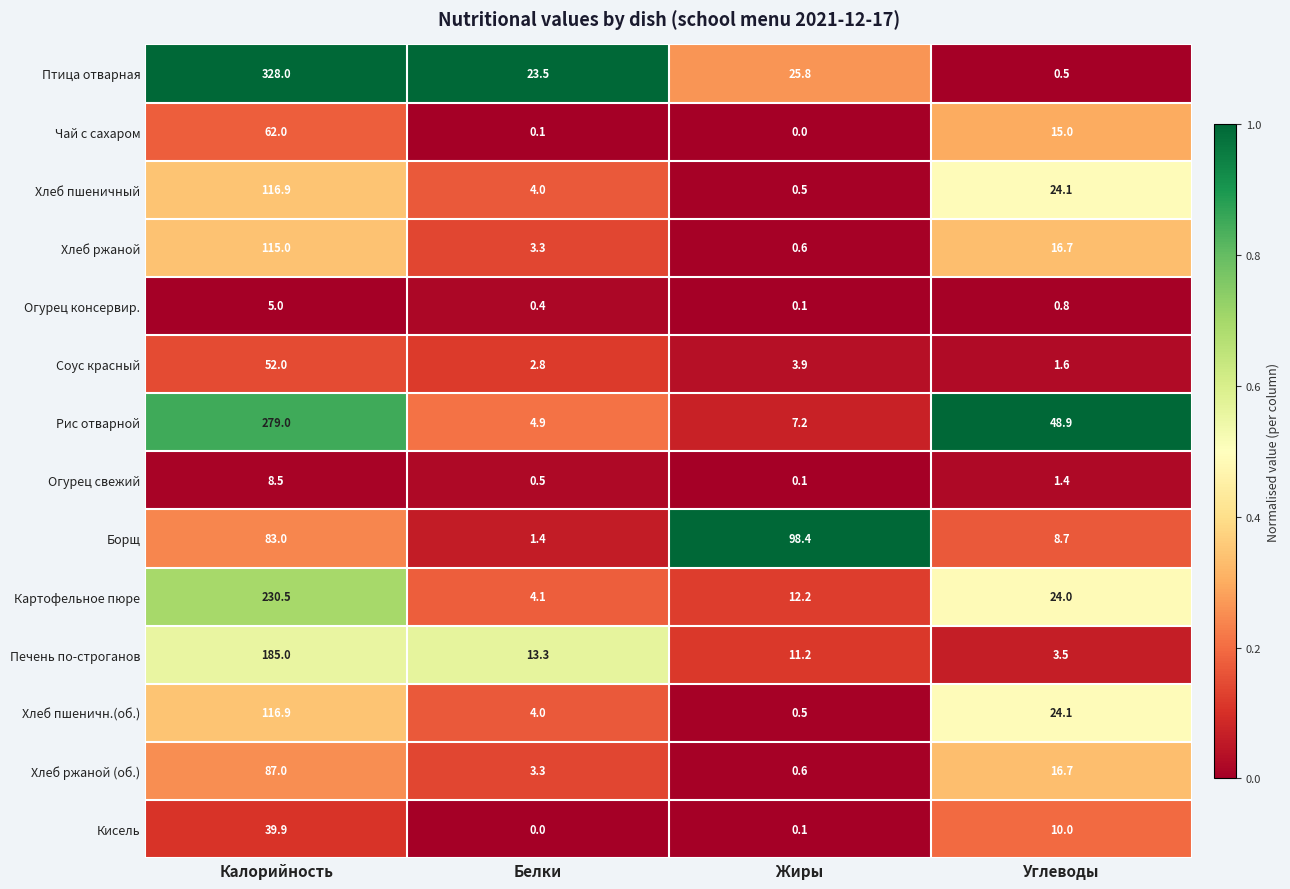

The value of Соус красный at Калорийность is 92.8. True or false?

False